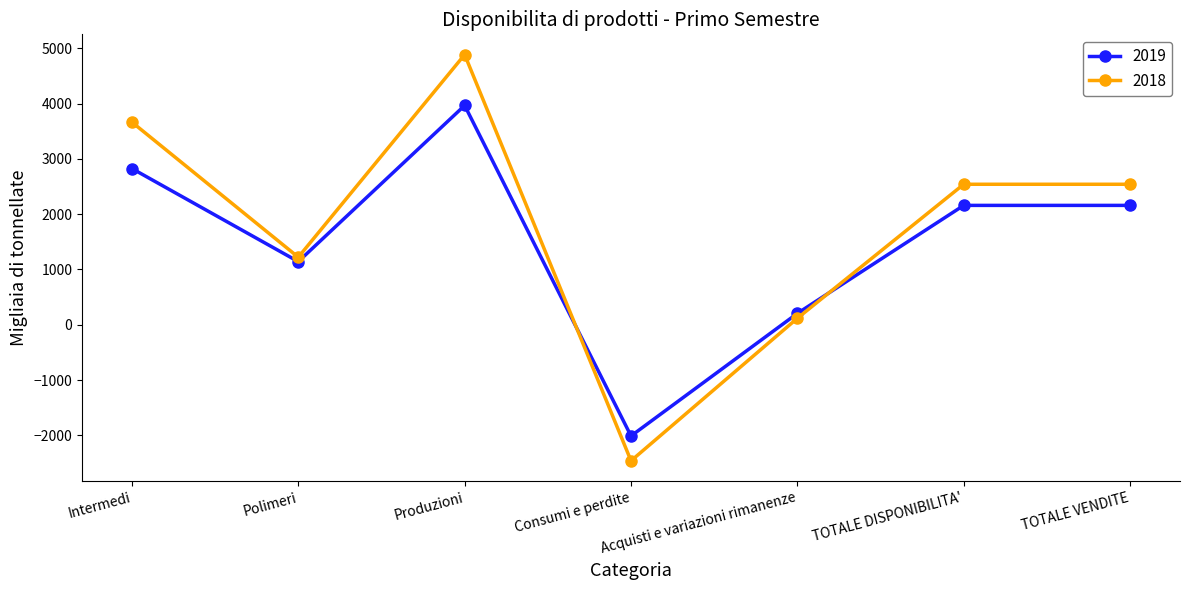

Rank the series at Polimeri from lowest to highest value.

2019, 2018